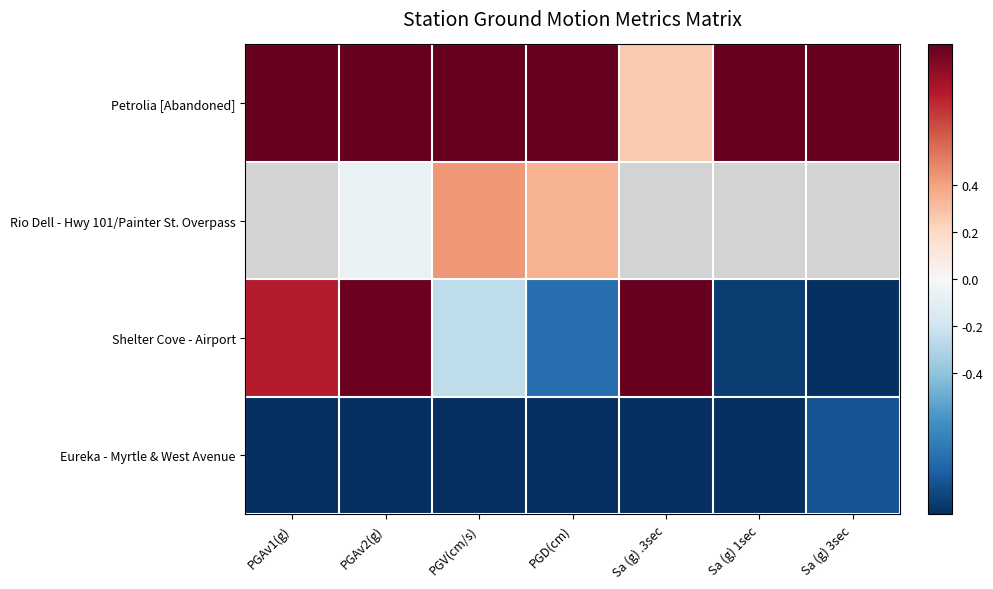

How many categories are shown in the chart?

7